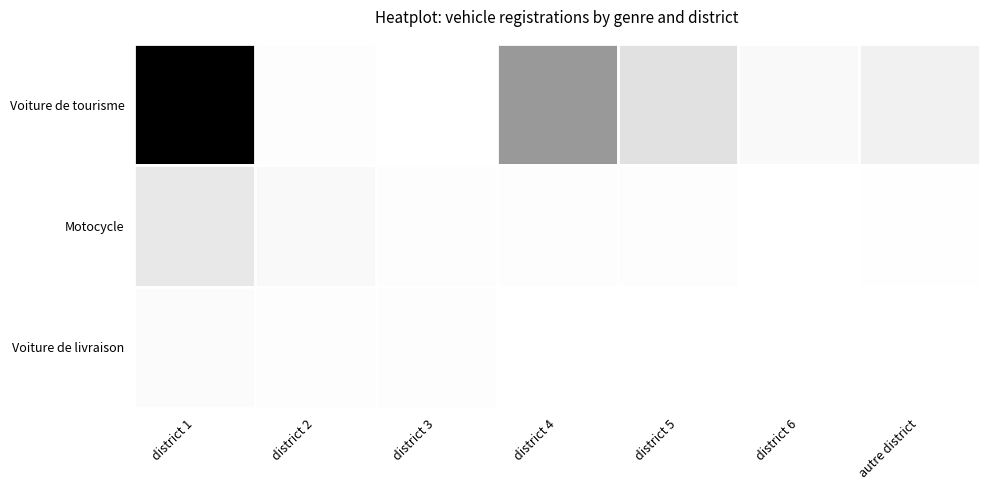

Which series has the largest range (max minus min)?

Voiture de tourisme